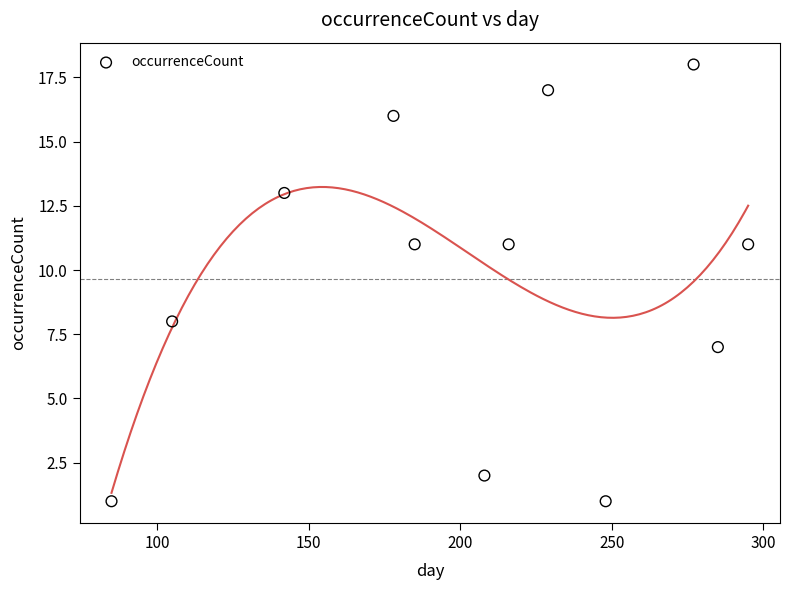

What Y value in the scatter plot is closest to 9?

8